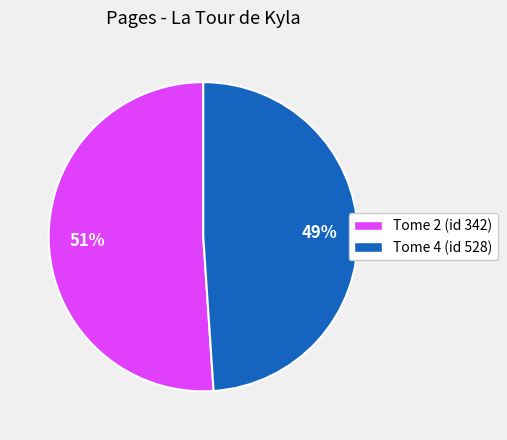

What percentage is the Tome 4 (id 528) slice, to the nearest percent?

49%